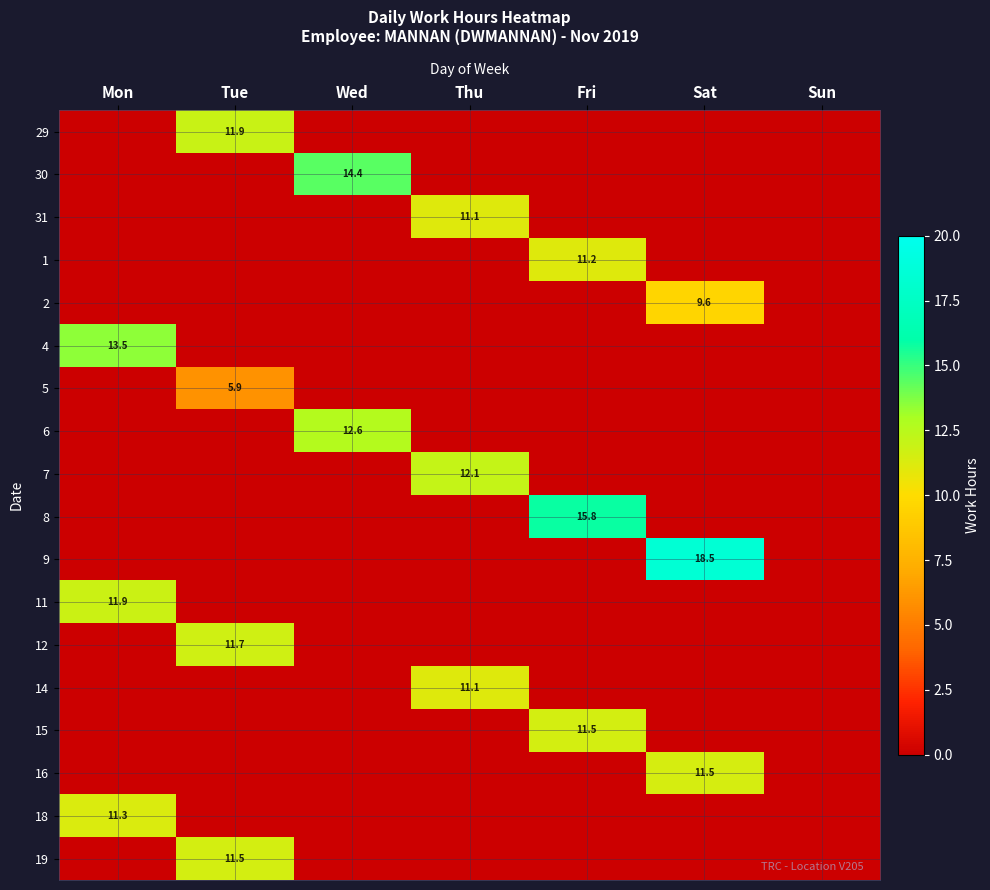

Rank the categories by 12 value from lowest to highest.

Mon, Wed, Thu, Fri, Sat, Sun, Tue